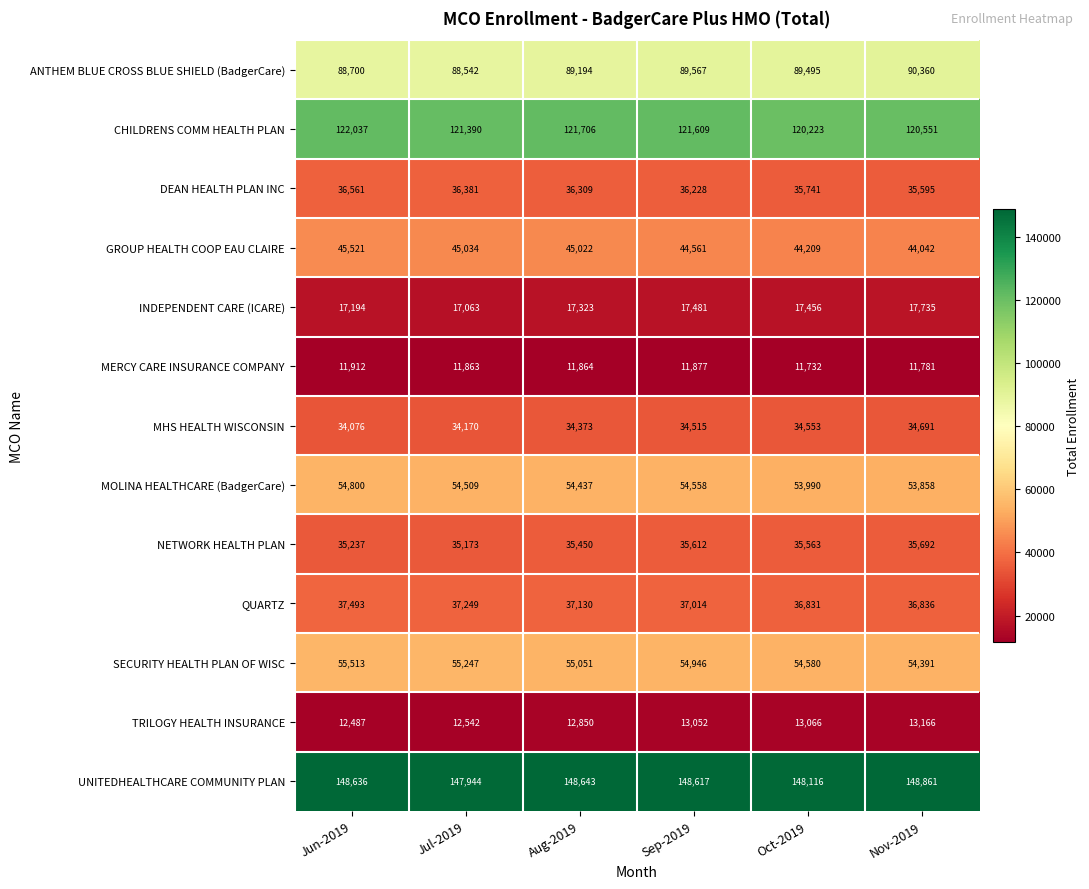

What is the difference between the highest and lowest values at Nov-2019?

137080